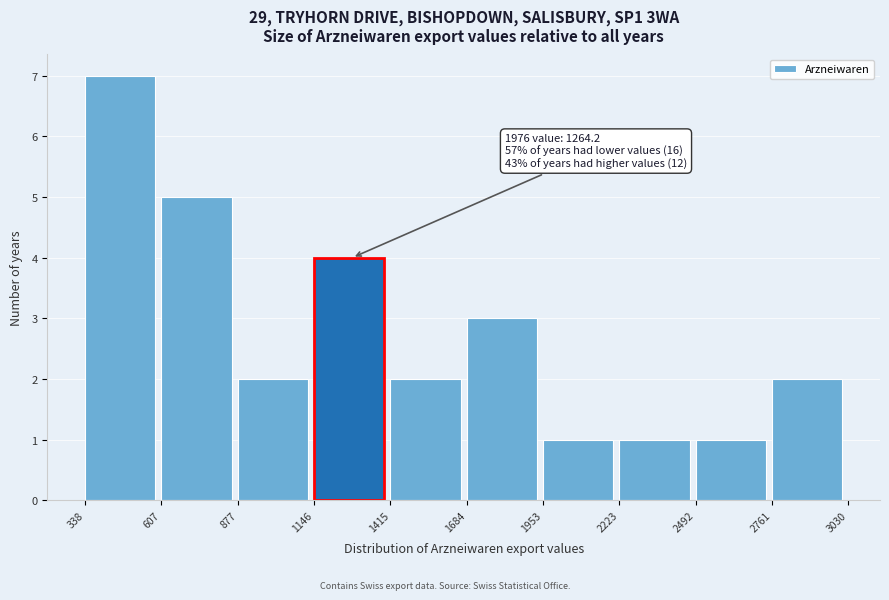

Which range on the x-axis has the tallest bar?

338 to 607